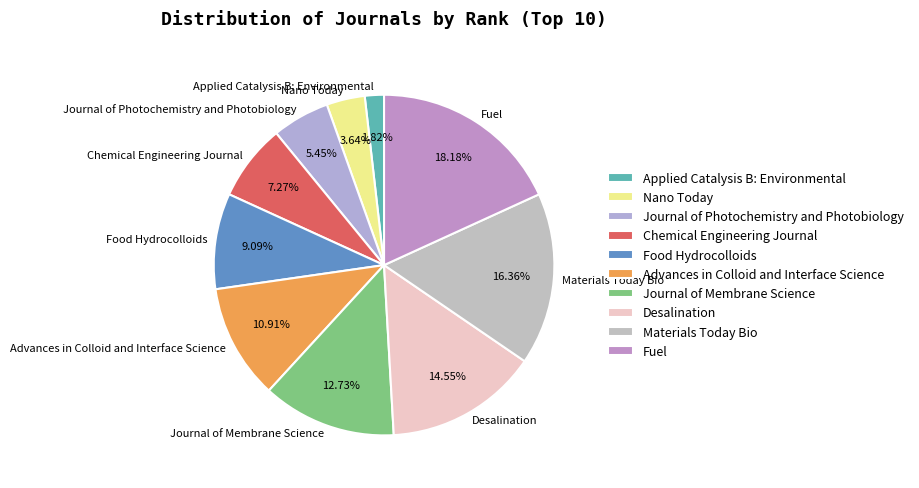

Rank the categories by value from highest to lowest.

Fuel, Materials Today Bio, Desalination, Journal of Membrane Science, Advances in Colloid and Interface Science, Food Hydrocolloids, Chemical Engineering Journal, Journal of Photochemistry and Photobiology, Nano Today, Applied Catalysis B: Environmental